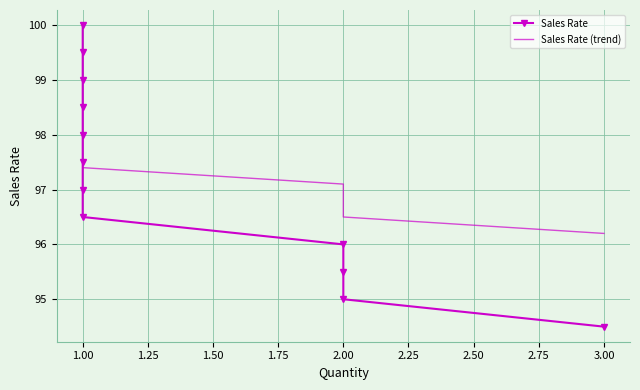

Which series changed the most between 1.00 and 2.00?

Sales Rate